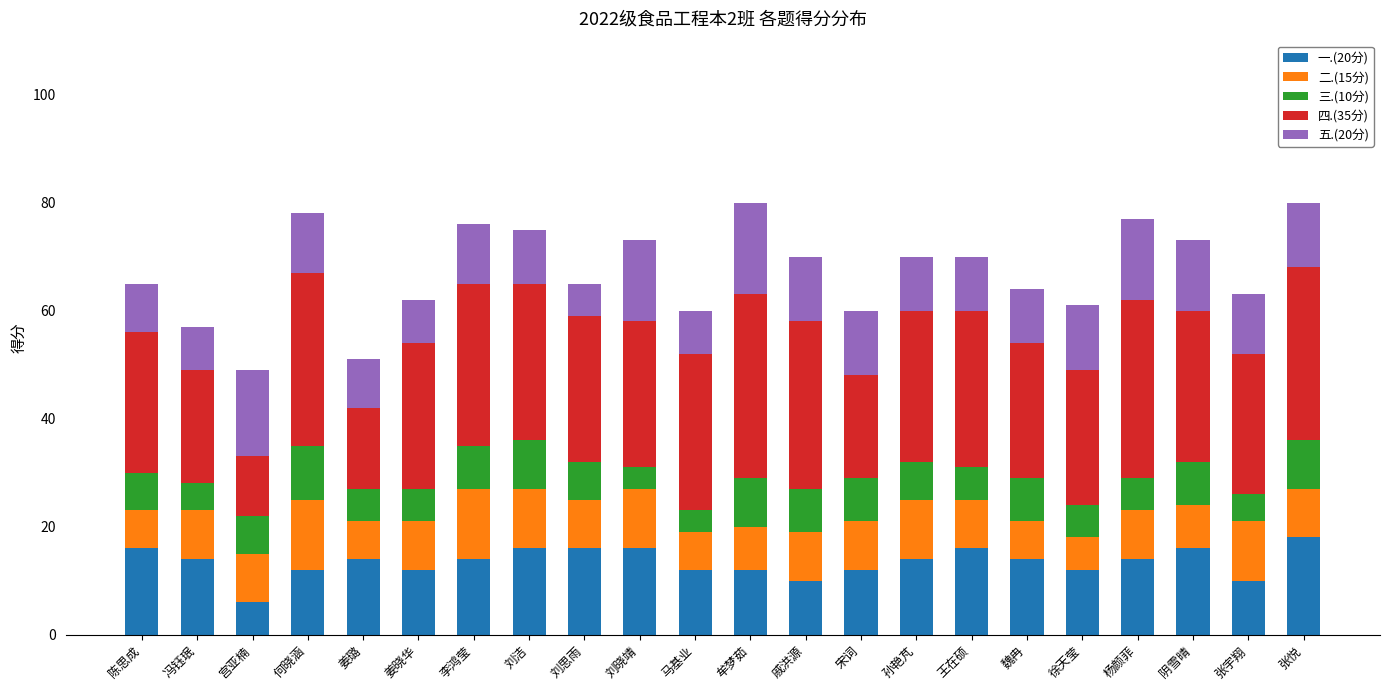

What is the total value across all series at 宫亚楠?

49